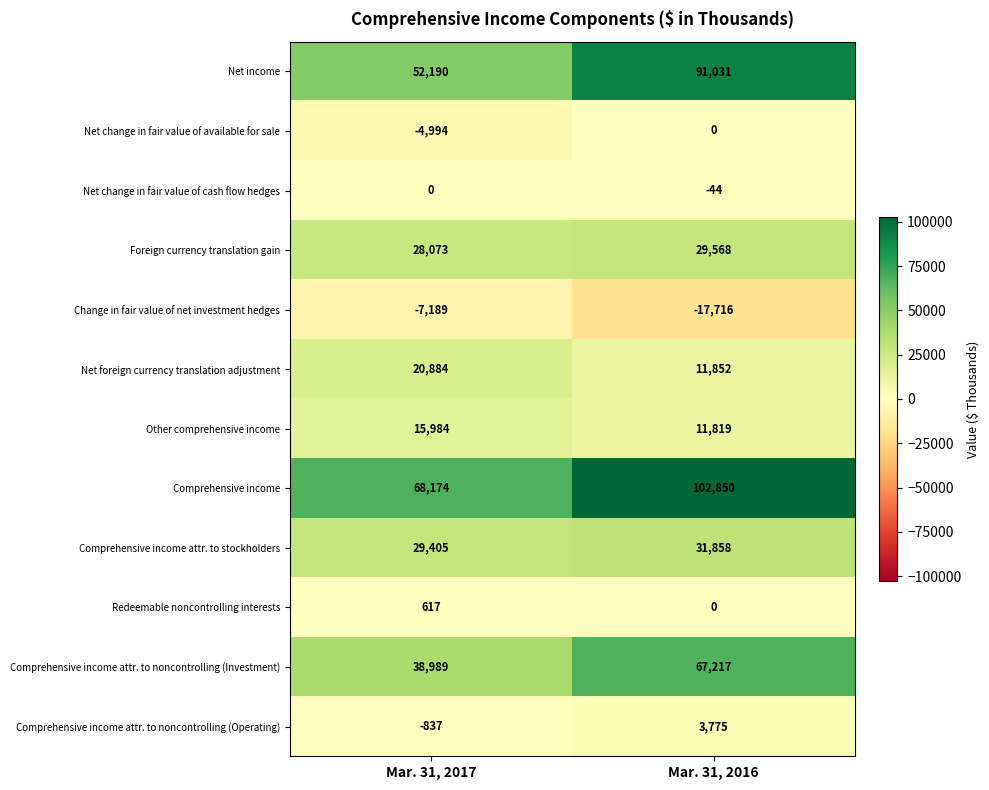

Which series changed the most between Mar. 31, 2017 and Mar. 31, 2016?

Net income